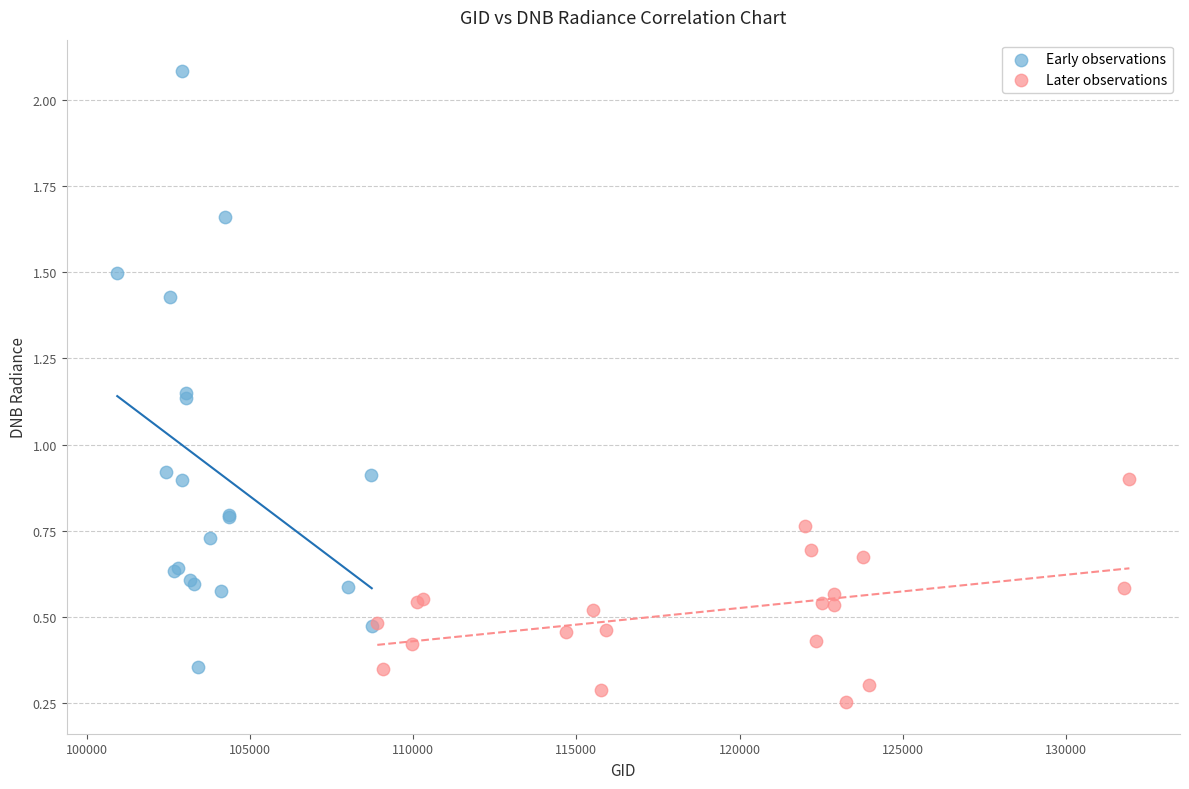

Which series reaches the maximum Y coordinate?

Early observations